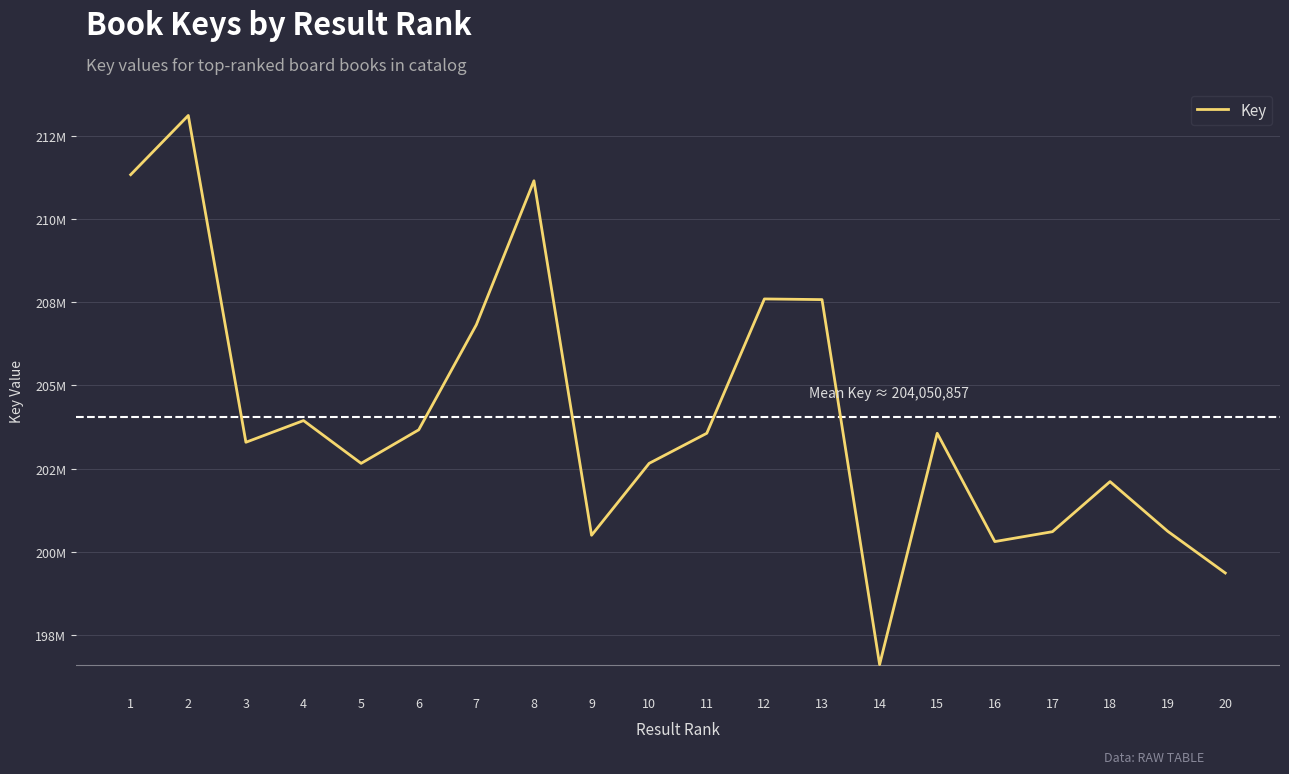

What is the change in value from 14 to 16?

+3693703